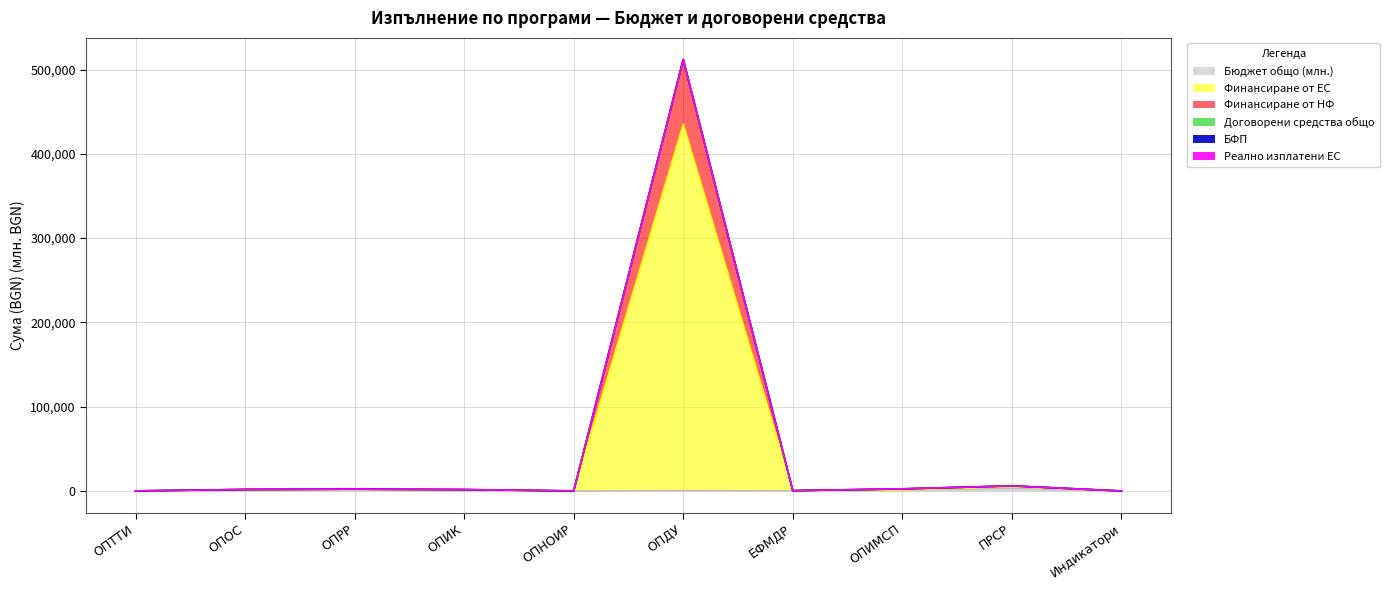

Which series has the largest total across all categories?

Финансиране от НФ